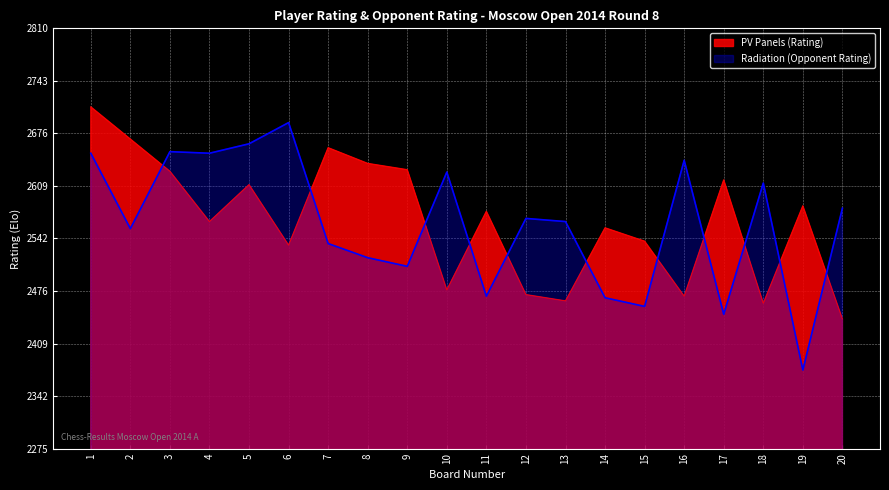

What are all the series names shown in the legend?

PV Panels (Rating), Radiation (Opponent Rating)